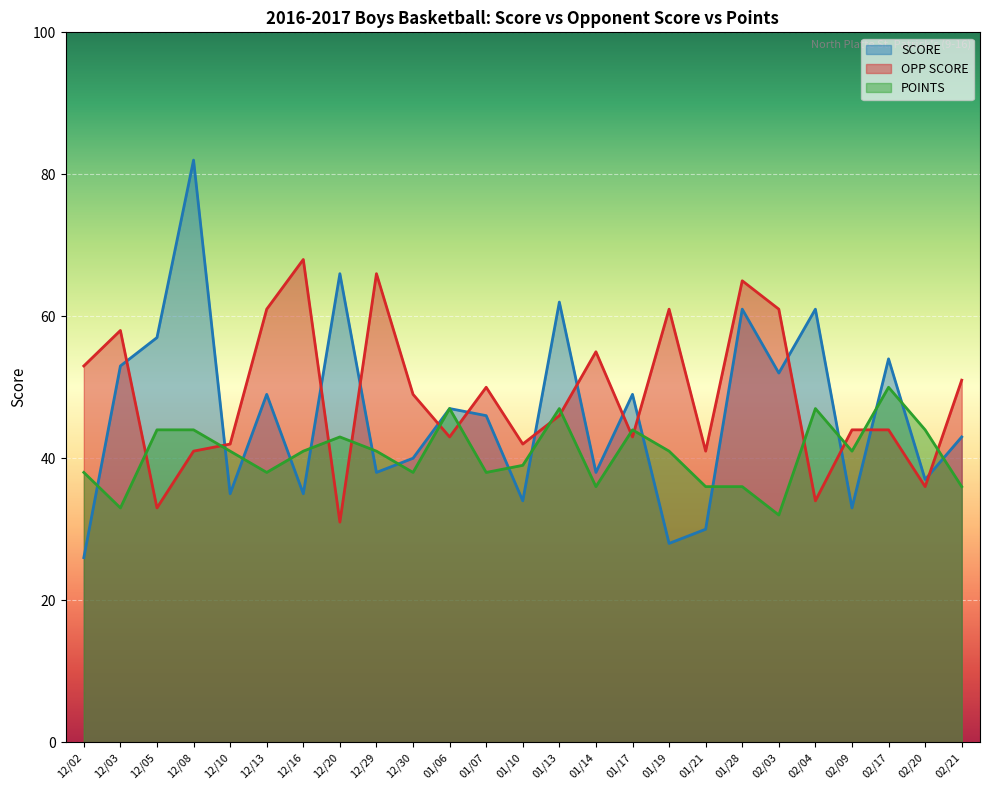

Does the chart display data point markers on the line(s)?

No